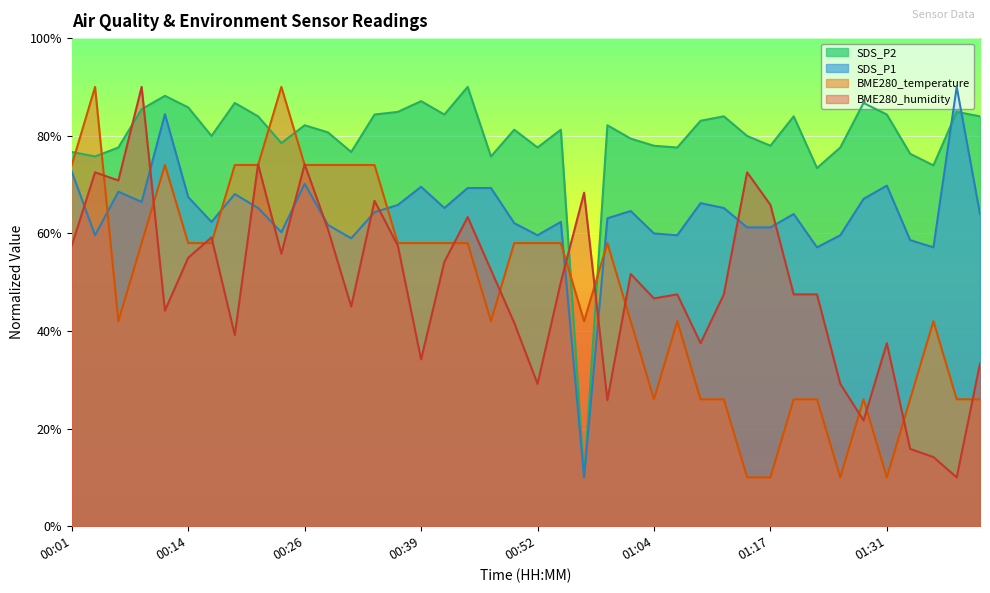

What is the label of the 11th point from the right?

01:15